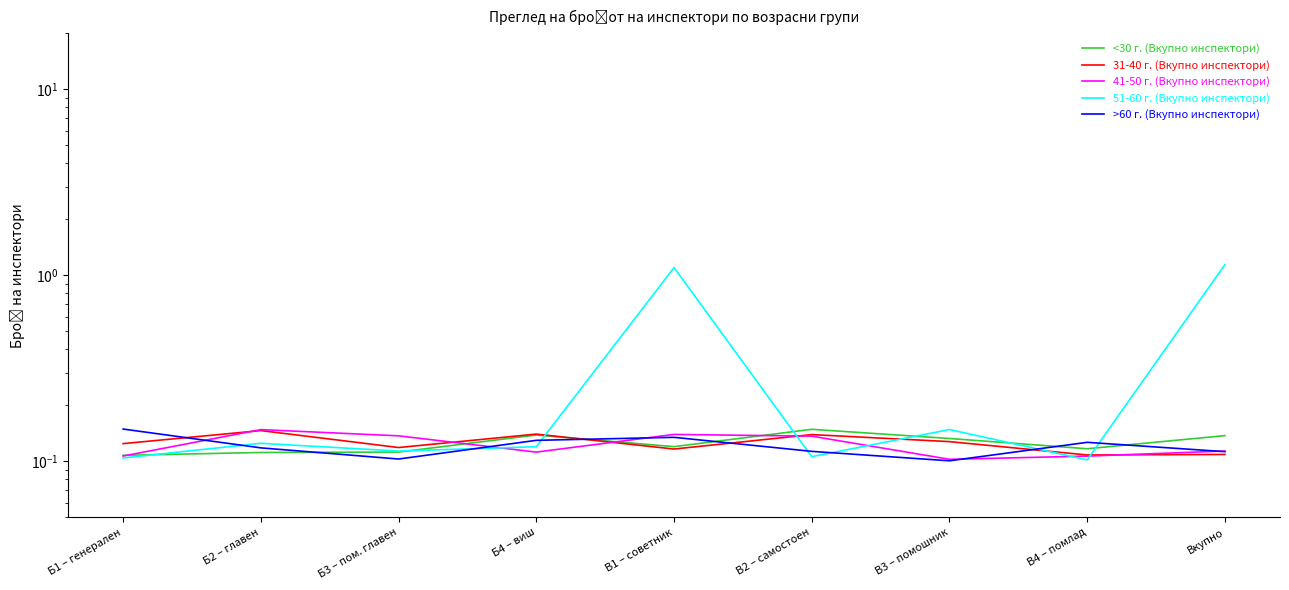

What position from the left is Вкупно?

9